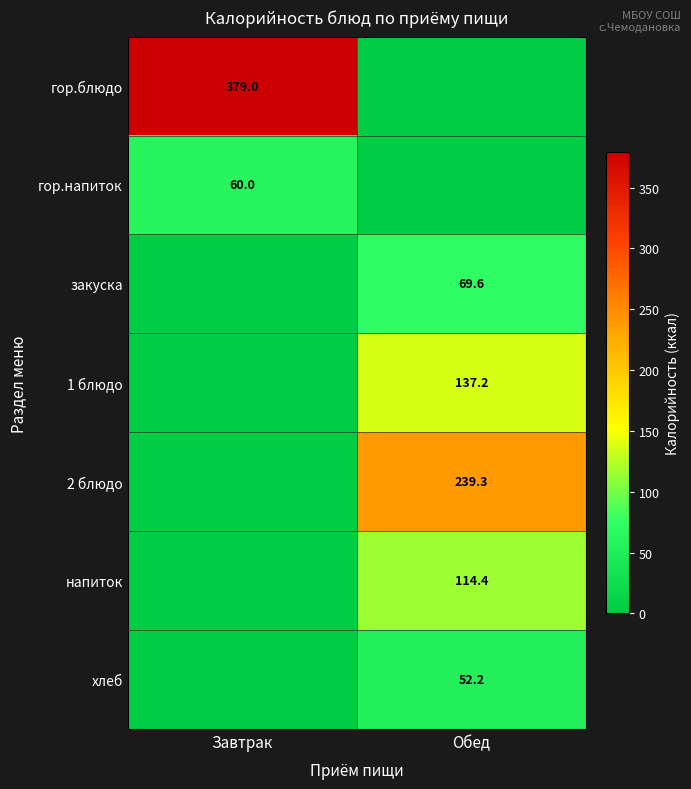

True or false: хлеб has a value of 28.8 at Обед.

False